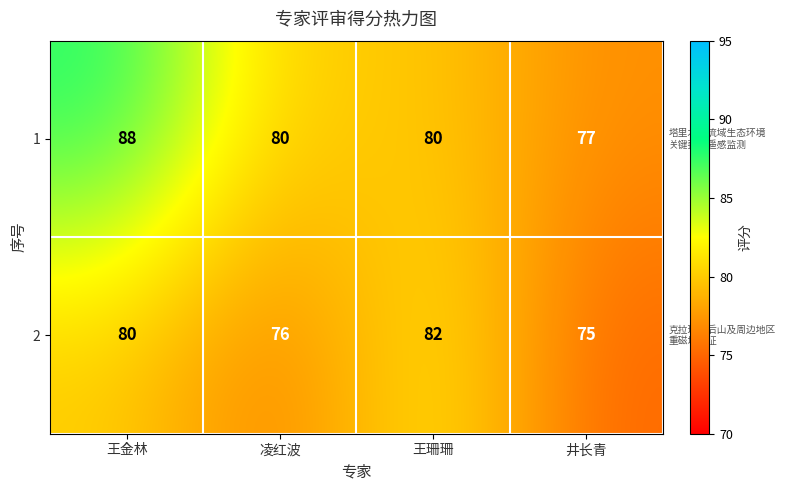

How many data points in 2 are less than 80?

2